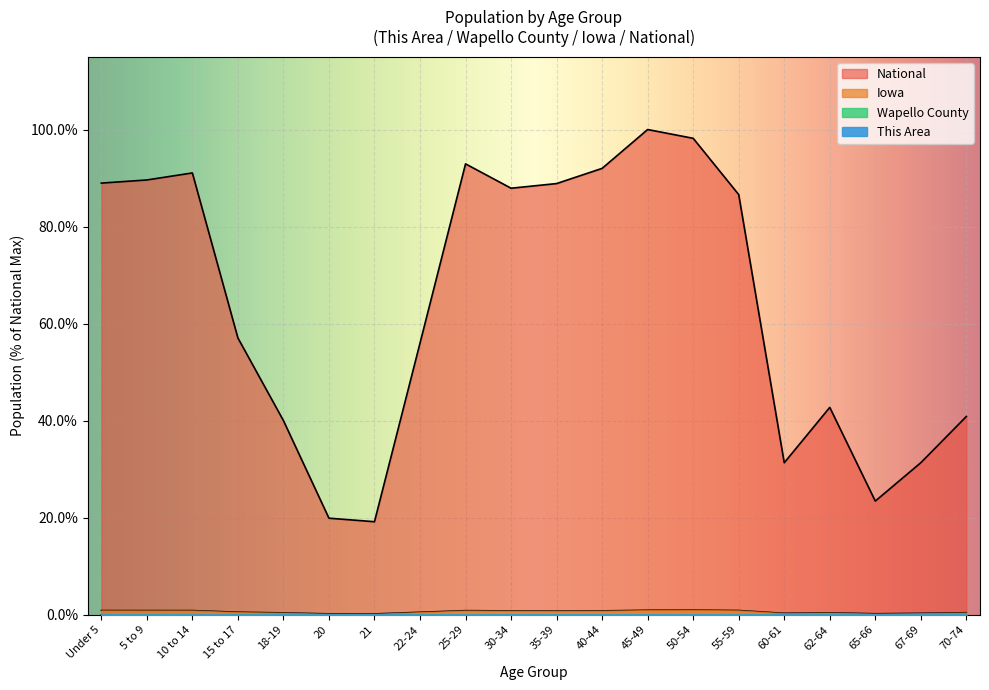

At which category does Wapello County reach its first local peak?

25-29